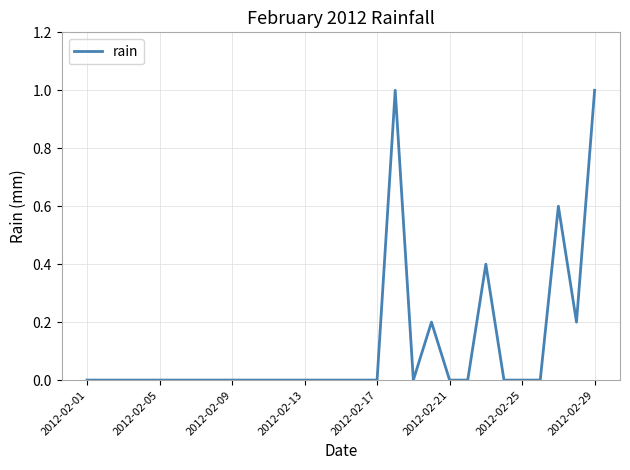

Reading left to right, transcribe all the data shown in this chart.

0.0	0.0	0.0	0.0	0.0	0.0	0.0	0.0	0.0	0.0	0.0	0.0	0.0	0.0	0.0	0.0	0.0	1.0	0.0	0.2	0.0	0.0	0.4	0.0	0.0	0.0	0.6	0.2	1.0